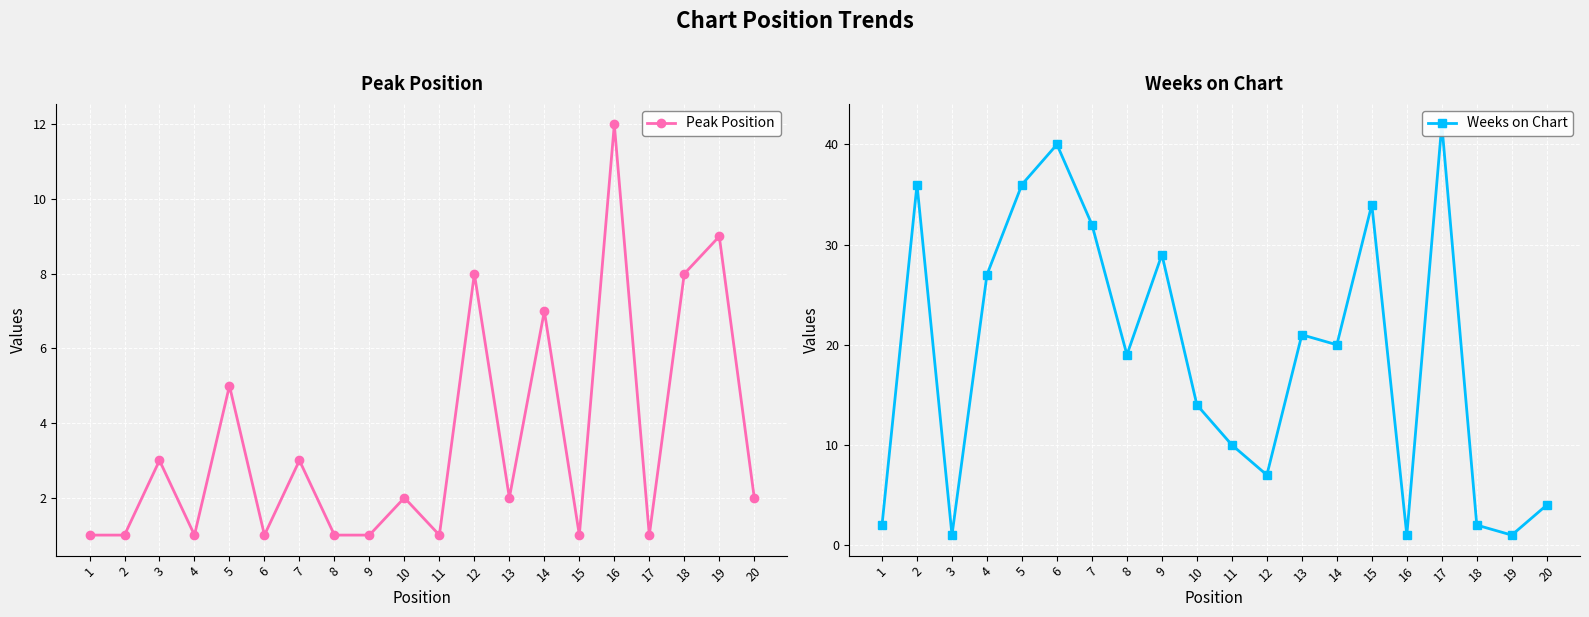

List the labels in order of Peak Position value, largest first.

16, 19, 12, 18, 14, 5, 3, 7, 10, 13, 20, 1, 2, 4, 6, 8, 9, 11, 15, 17